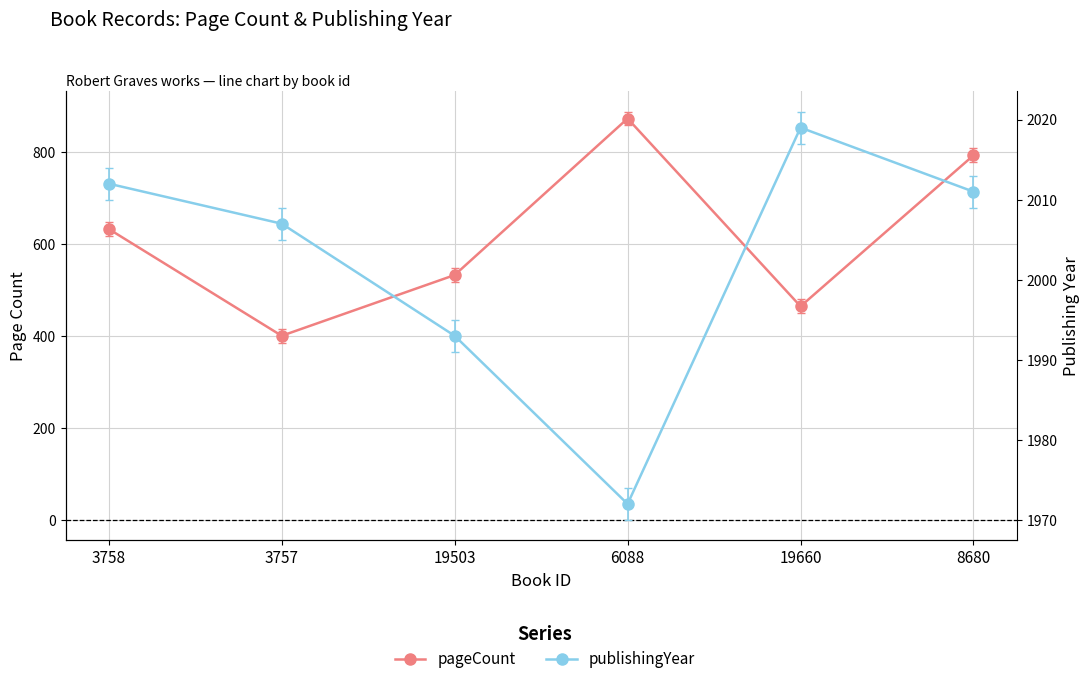

What is the label of the 2nd point from the left?

3757